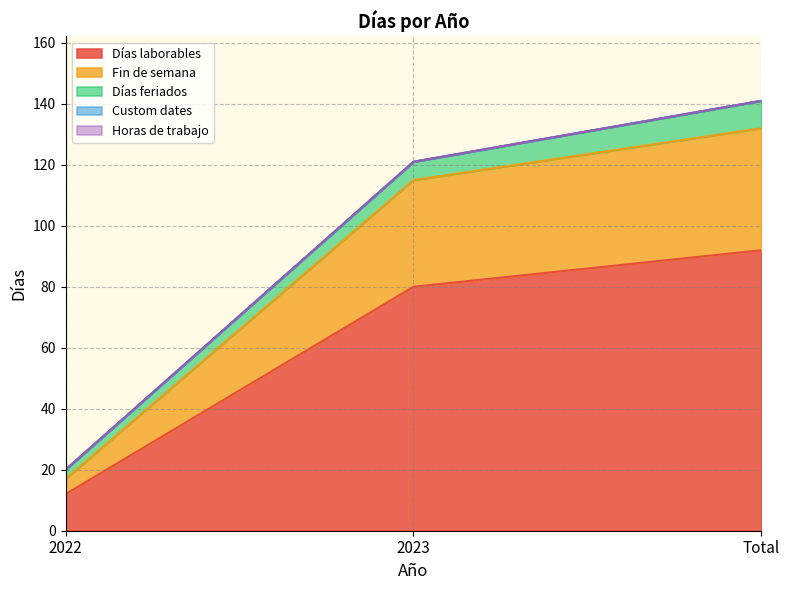

What is the difference between the highest and lowest values at 2022?

12